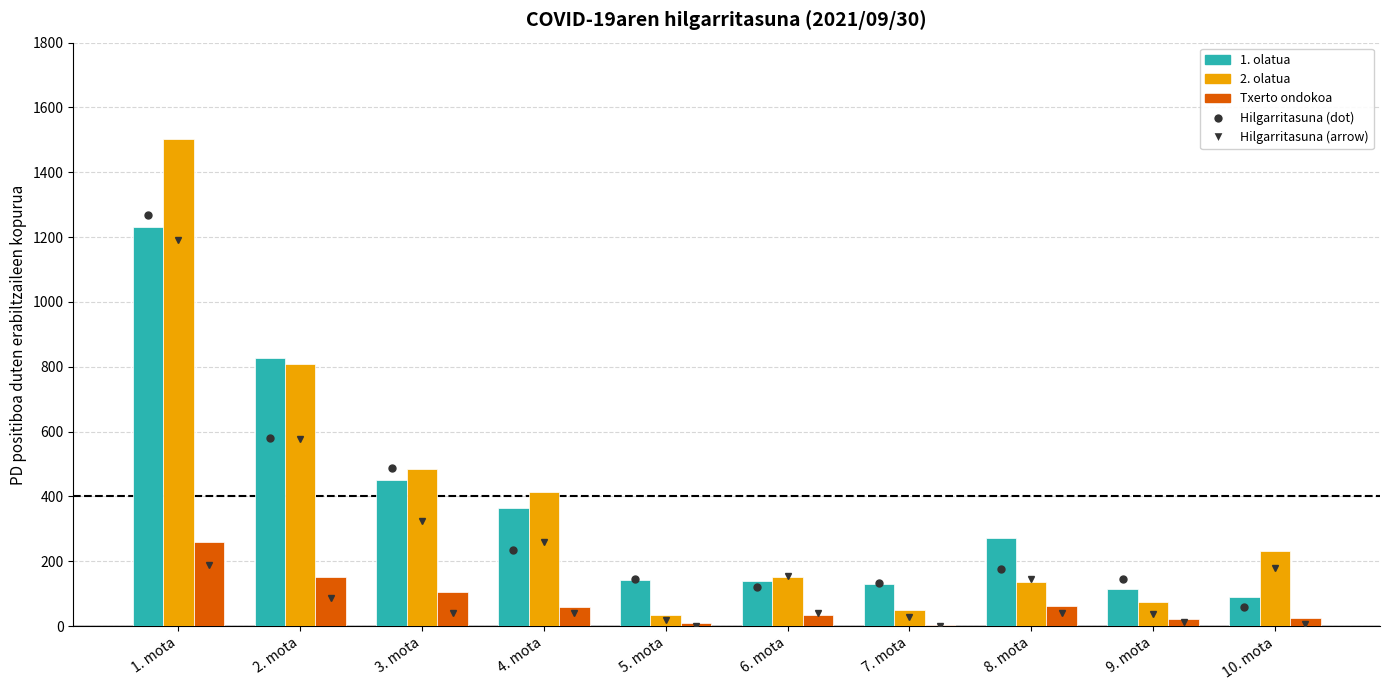

What is the sum of all Txerto ondokoa values?

734